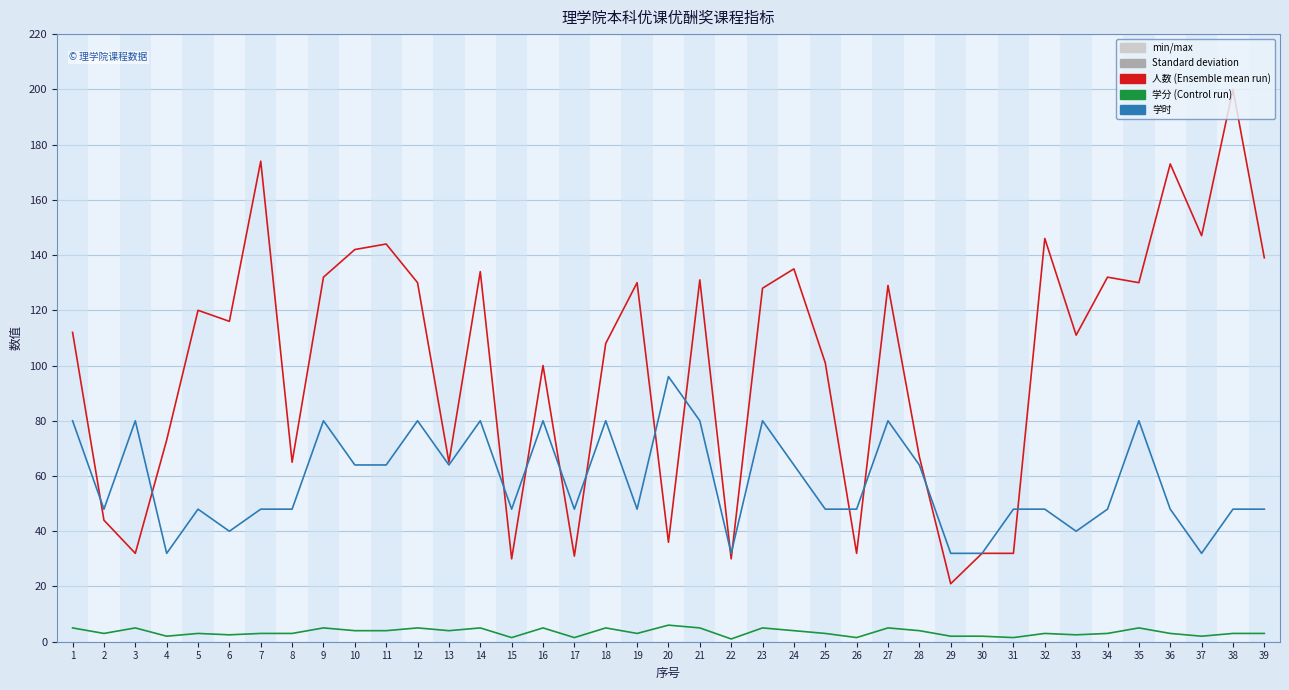

Which category has the highest value across all series?

38